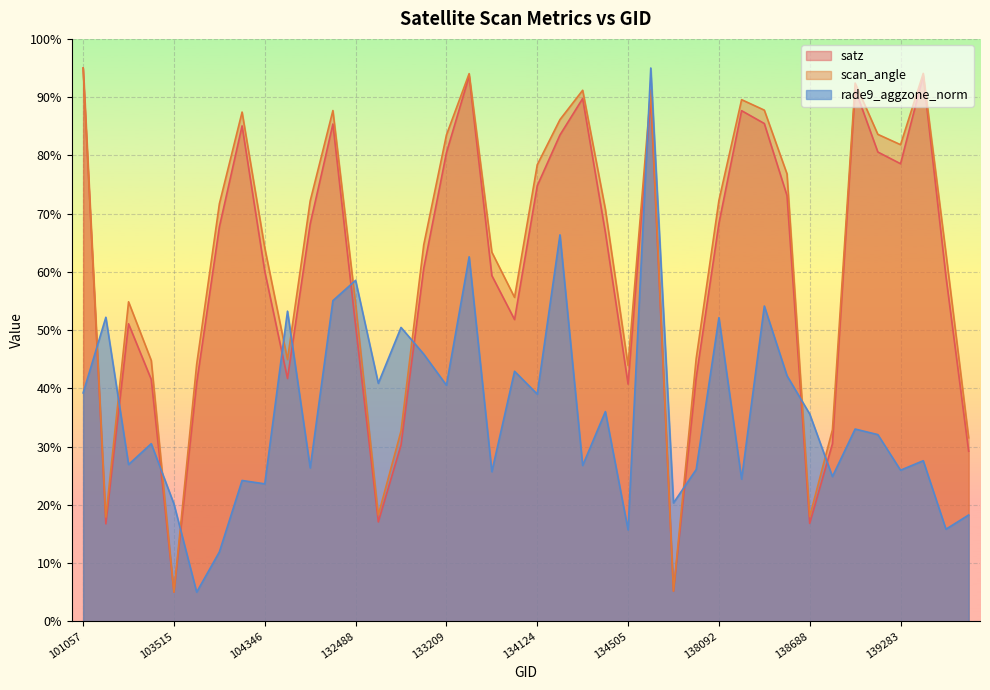

How many series are shown in this chart?

3